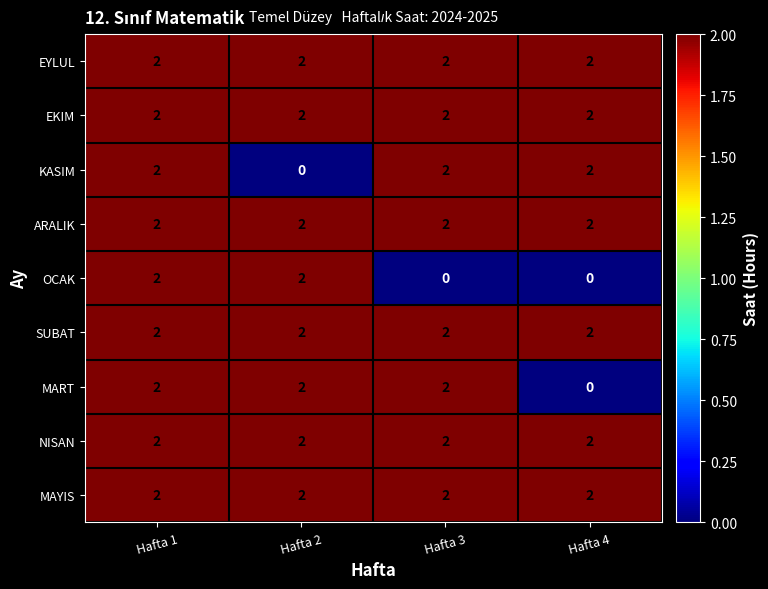

Which series changed the most between Hafta 1 and Hafta 3?

OCAK